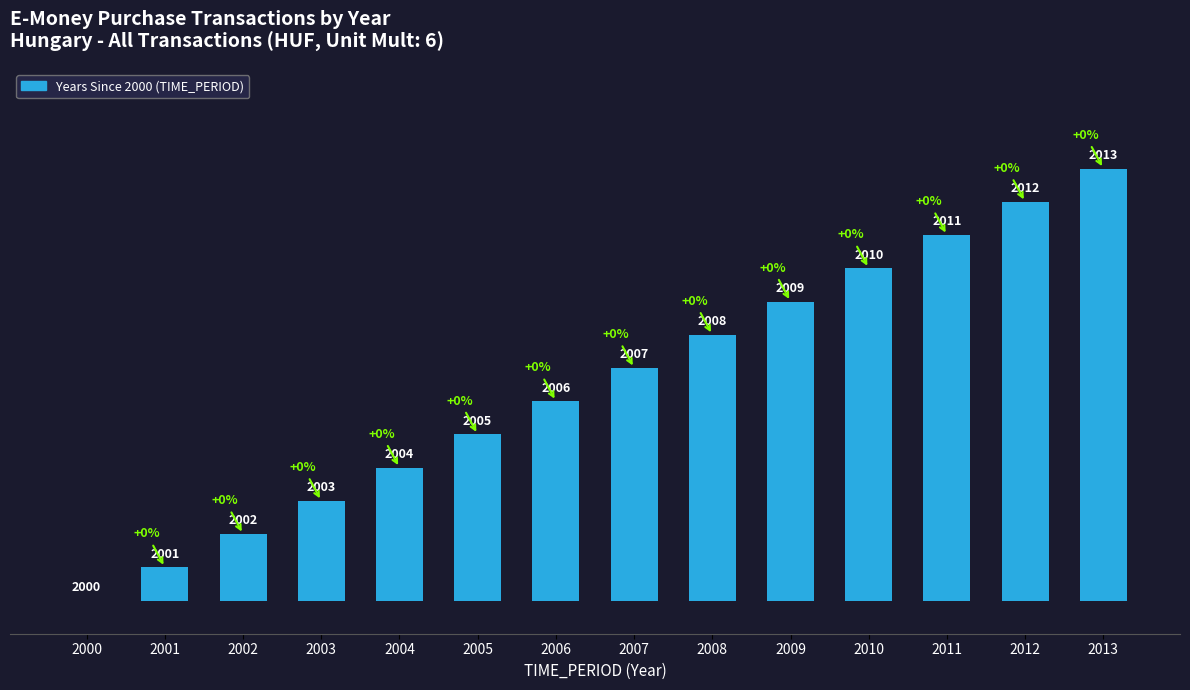

List the labels in order of value, largest first.

2013, 2012, 2011, 2010, 2009, 2008, 2007, 2006, 2005, 2004, 2003, 2002, 2001, 2000